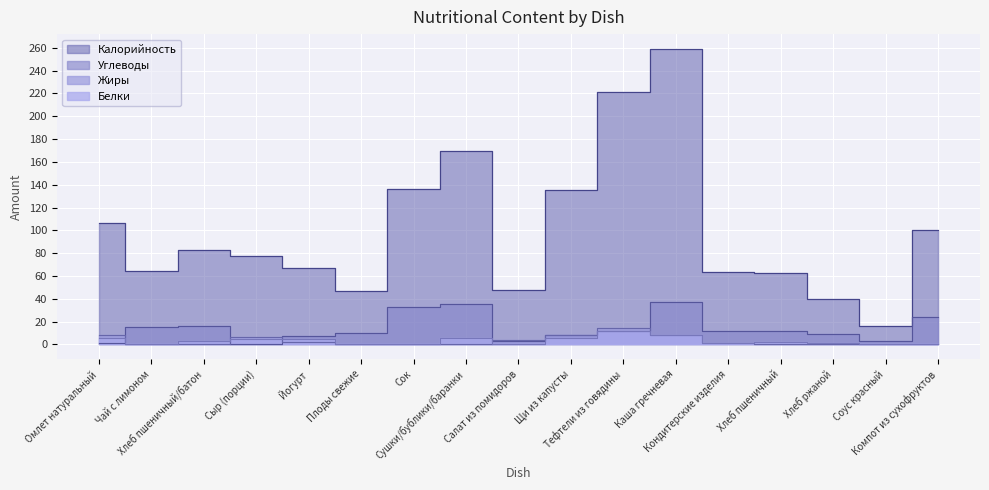

What is the difference between the maximum and second lowest values in the Углеводы series?

36.1